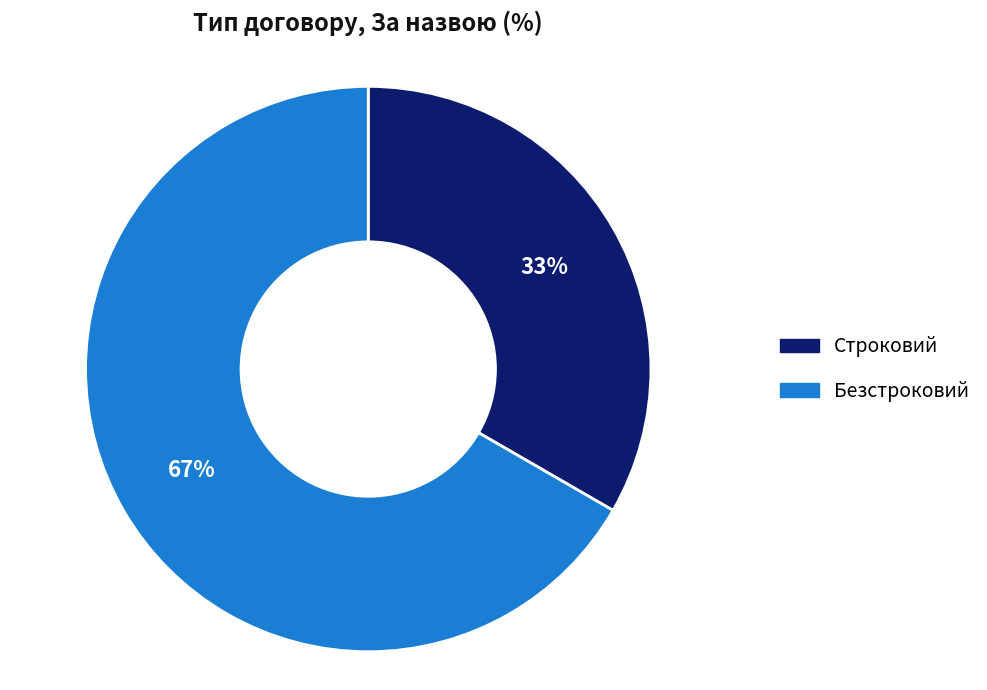

The Строковий slice represents 33% of the pie. True or false?

True